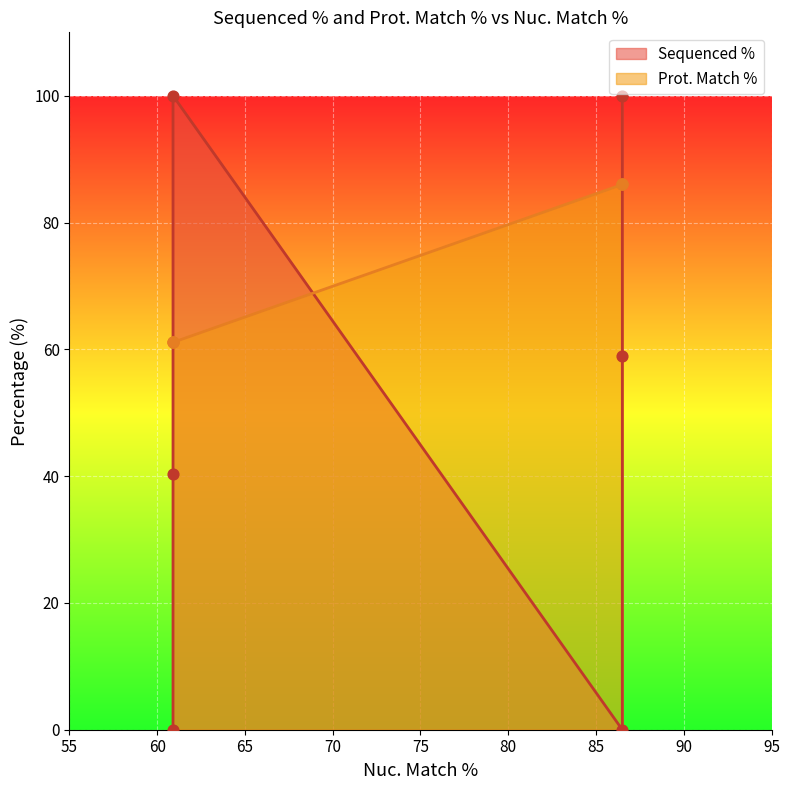

Between 60.9 and 86.5, which is larger?

60.9